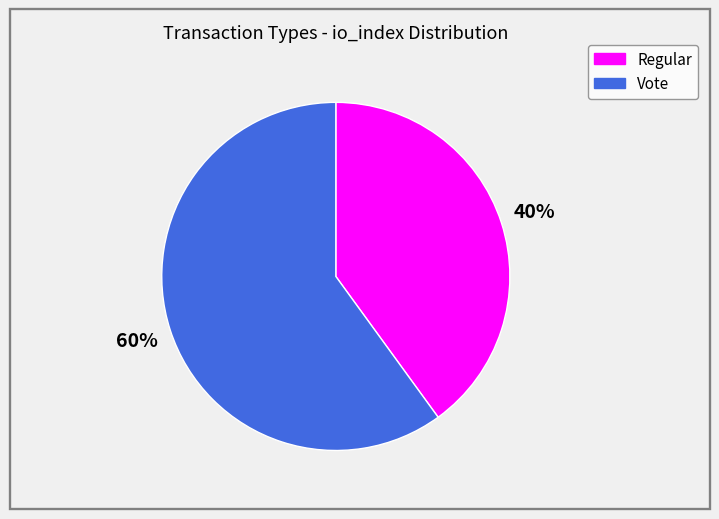

To the nearest percent, what percentage of the pie is Vote?

60%